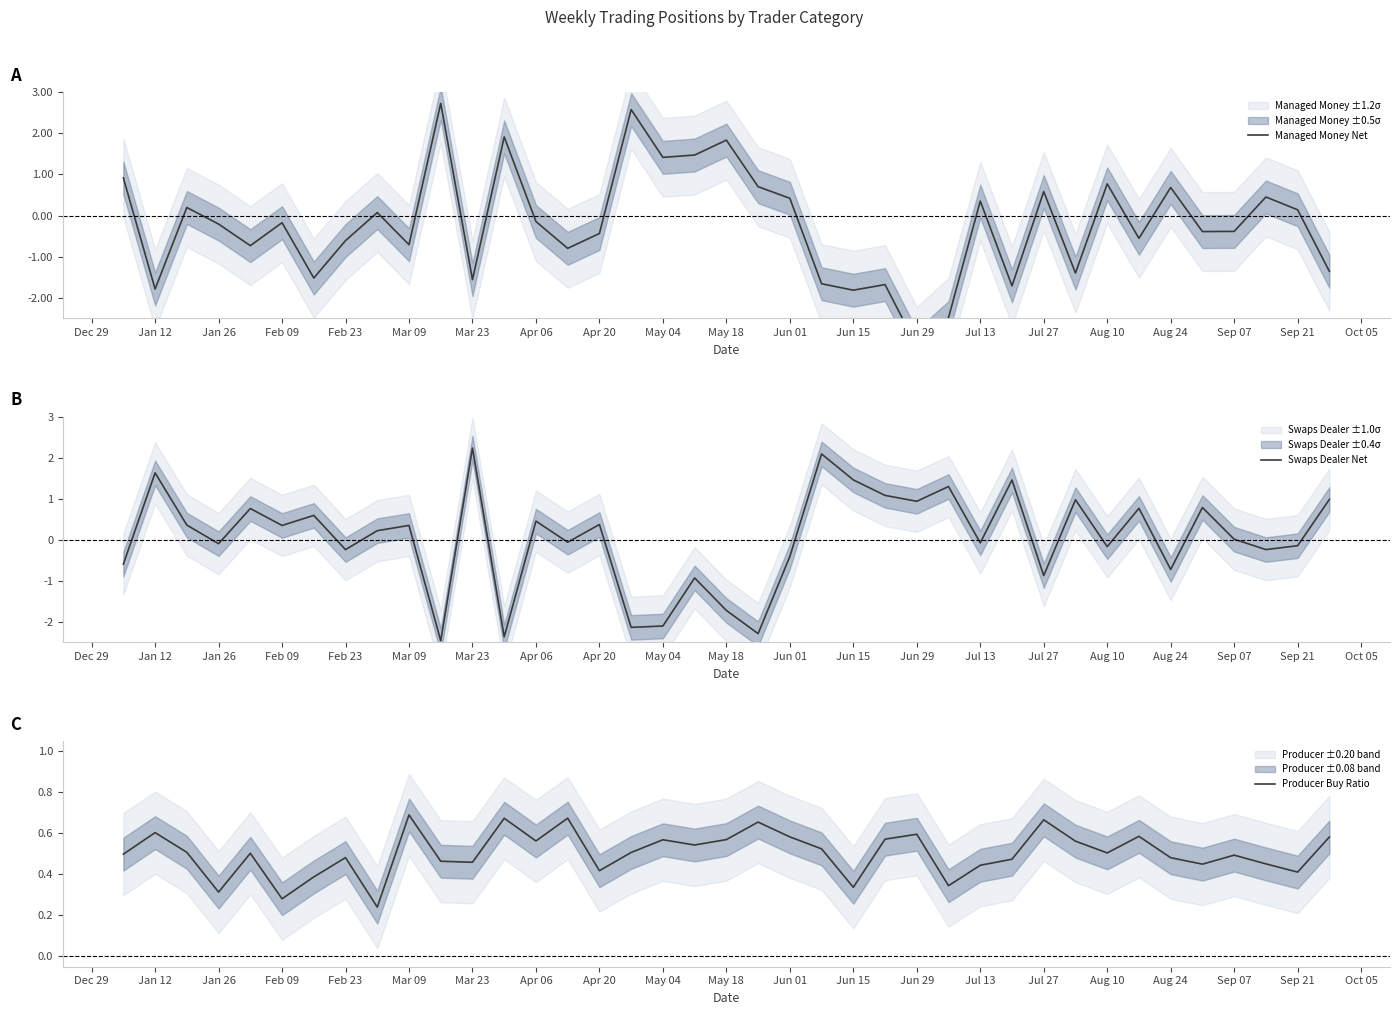

Which category has the highest value in the Swaps Dealer Net series?

Mar 23